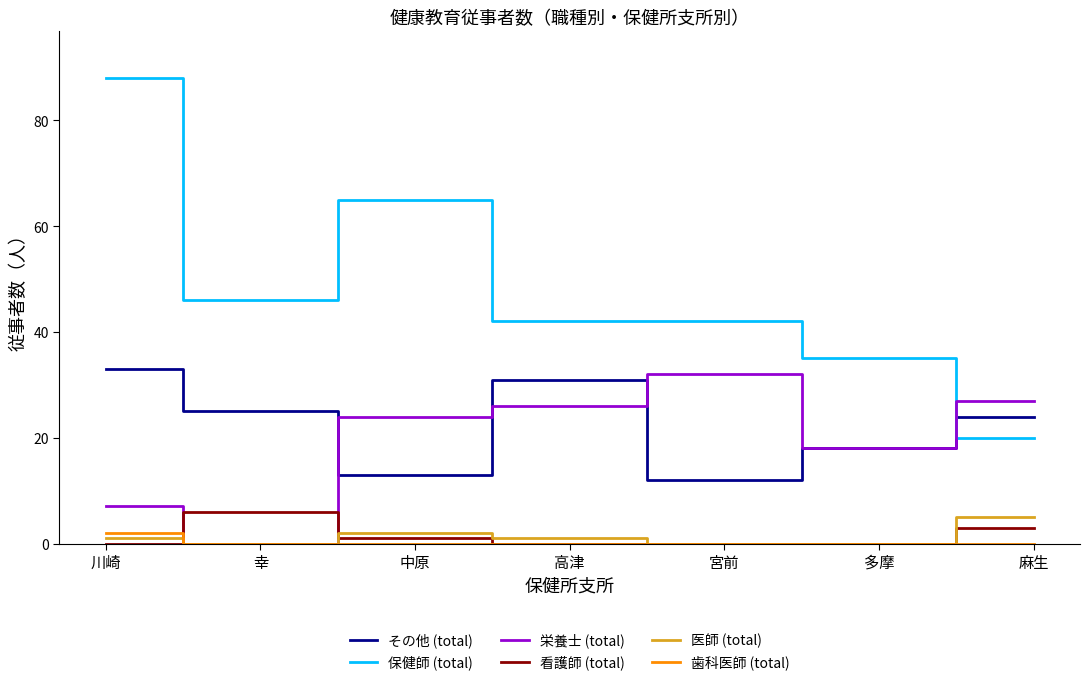

Between which two adjacent categories do 保健師 (total) and その他 (total) first intersect?

多摩 and 麻生